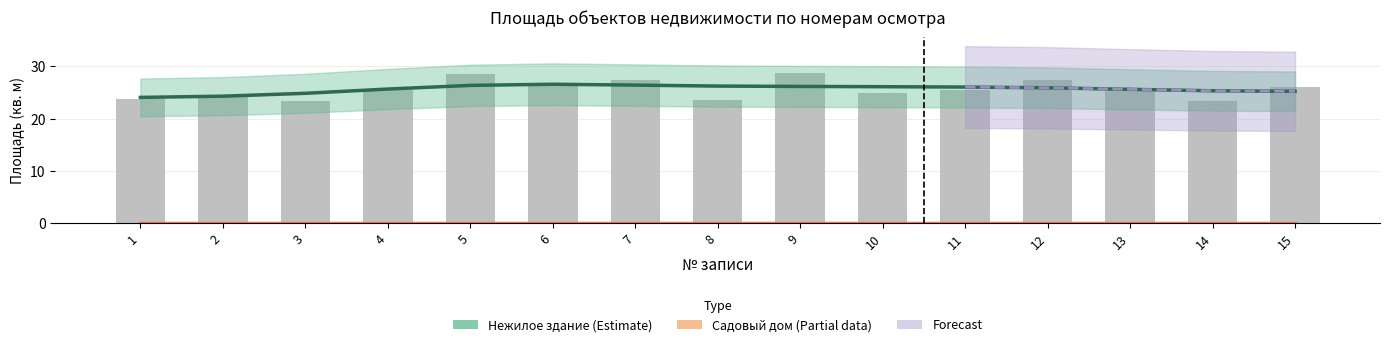

Rank the categories by value from highest to lowest.

9, 5, 12, 7, 6, 15, 13, 4, 11, 10, 2, 1, 8, 3, 14